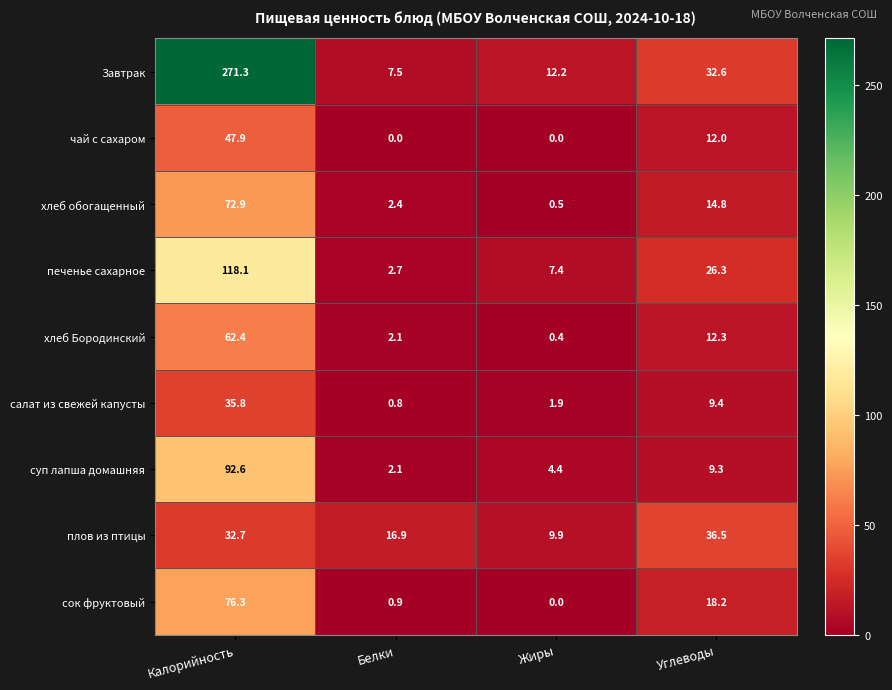

At which label is суп лапша домашняя closest to 47?

Углеводы